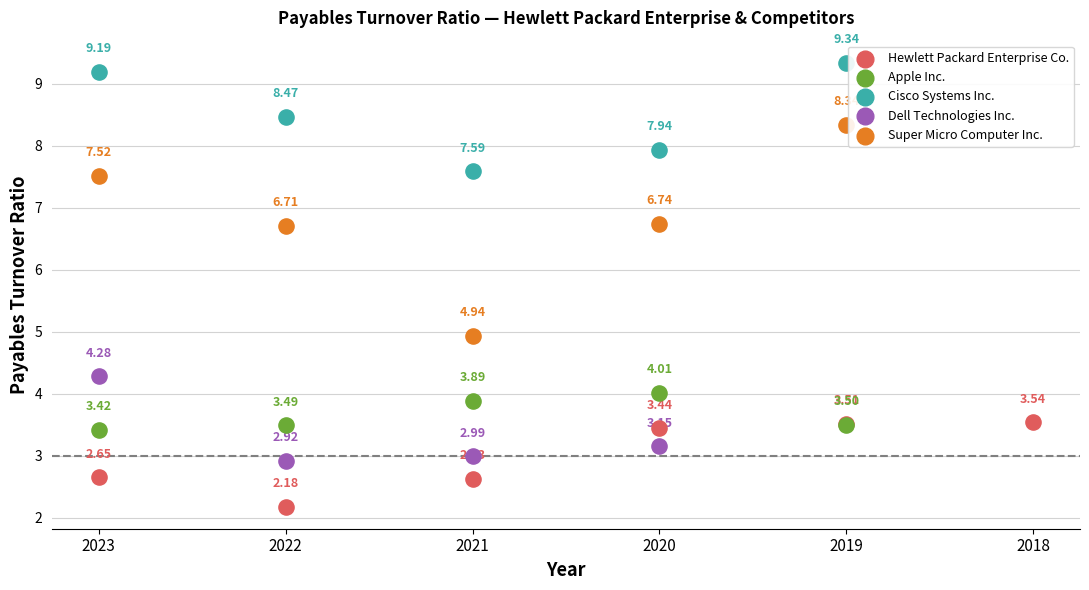

Which series contains the lowest Y value?

Hewlett Packard Enterprise Co.